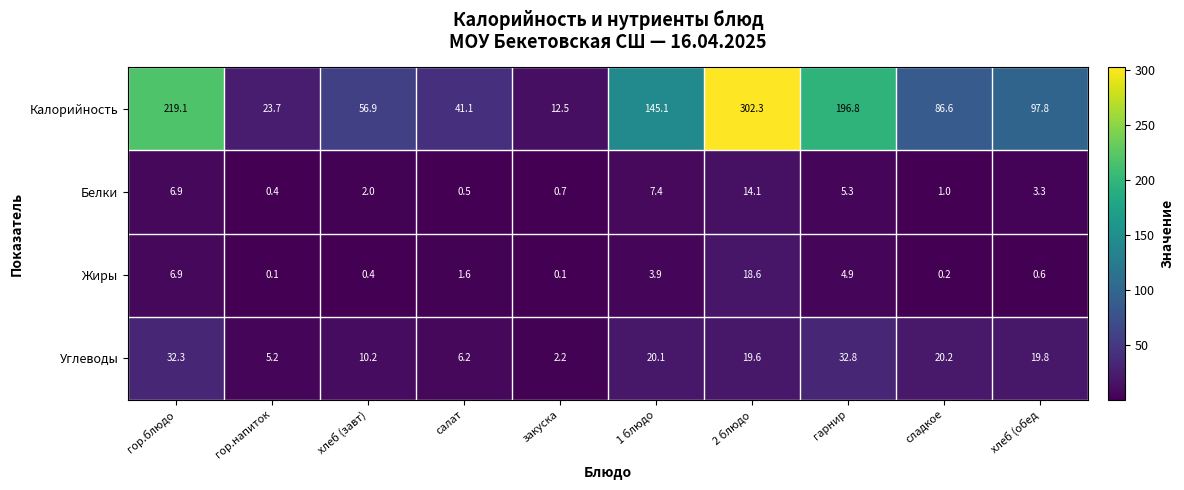

Is the value of Белки at закуска greater than the value of Углеводы at гор.блюдо?

No